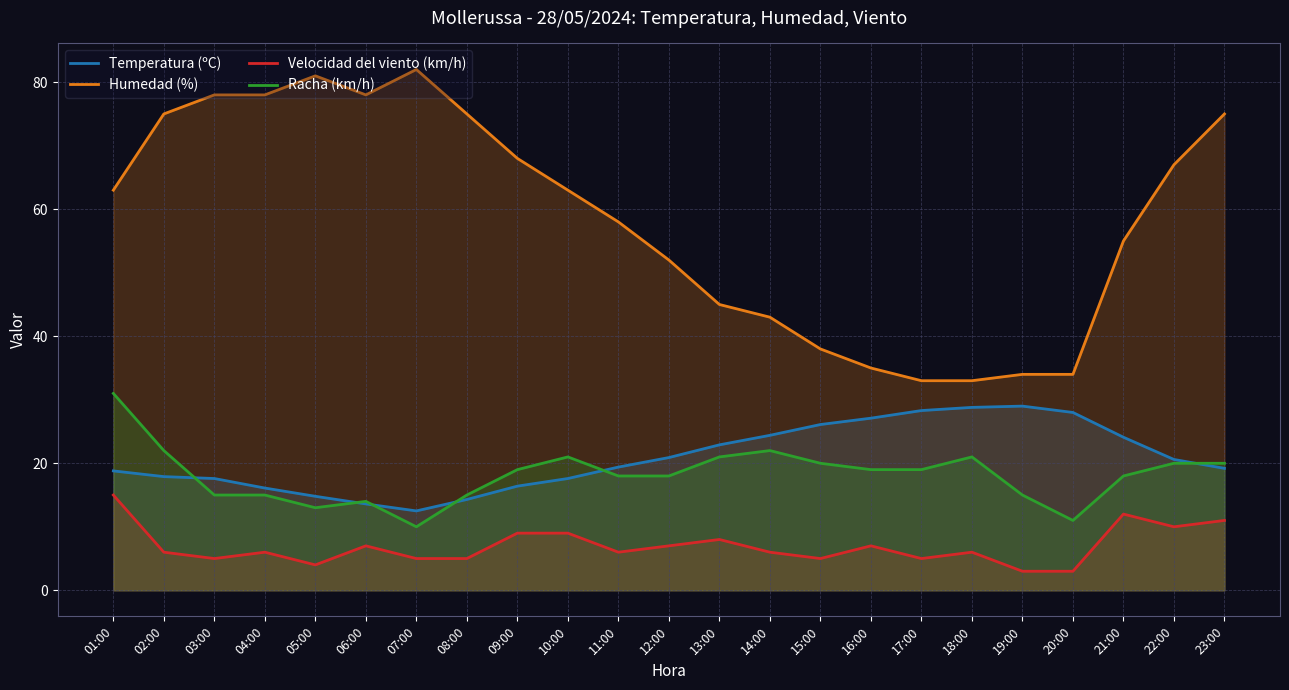

Reading right to left, list all the values displayed in this chart.

Temperatura (ºC): 23:00=19.2	22:00=20.6	21:00=24.1	20:00=28.0	19:00=29.0	18:00=28.8	17:00=28.3	16:00=27.1	15:00=26.1	14:00=24.4	13:00=22.9	12:00=20.9	11:00=19.4	10:00=17.6	09:00=16.4	08:00=14.3	07:00=12.5	06:00=13.6	05:00=14.8	04:00=16.1	03:00=17.6	02:00=17.9	01:00=18.8
Humedad (%): 23:00=75.0	22:00=67.0	21:00=55.0	20:00=34.0	19:00=34.0	18:00=33.0	17:00=33.0	16:00=35.0	15:00=38.0	14:00=43.0	13:00=45.0	12:00=52.0	11:00=58.0	10:00=63.0	09:00=68.0	08:00=75.0	07:00=82.0	06:00=78.0	05:00=81.0	04:00=78.0	03:00=78.0	02:00=75.0	01:00=63.0
Velocidad del viento (km/h): 23:00=11.0	22:00=10.0	21:00=12.0	20:00=3.0	19:00=3.0	18:00=6.0	17:00=5.0	16:00=7.0	15:00=5.0	14:00=6.0	13:00=8.0	12:00=7.0	11:00=6.0	10:00=9.0	09:00=9.0	08:00=5.0	07:00=5.0	06:00=7.0	05:00=4.0	04:00=6.0	03:00=5.0	02:00=6.0	01:00=15.0
Racha (km/h): 23:00=20.0	22:00=20.0	21:00=18.0	20:00=11.0	19:00=15.0	18:00=21.0	17:00=19.0	16:00=19.0	15:00=20.0	14:00=22.0	13:00=21.0	12:00=18.0	11:00=18.0	10:00=21.0	09:00=19.0	08:00=15.0	07:00=10.0	06:00=14.0	05:00=13.0	04:00=15.0	03:00=15.0	02:00=22.0	01:00=31.0